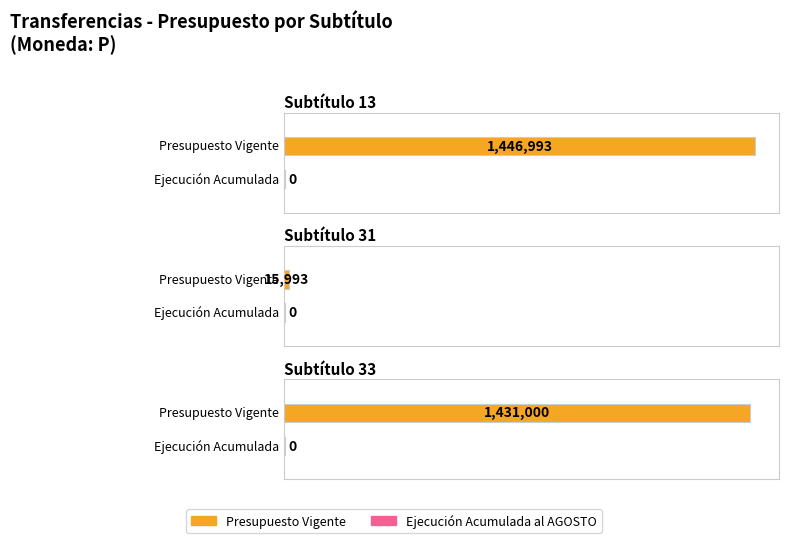

At which category is the sum across all series the highest?

13